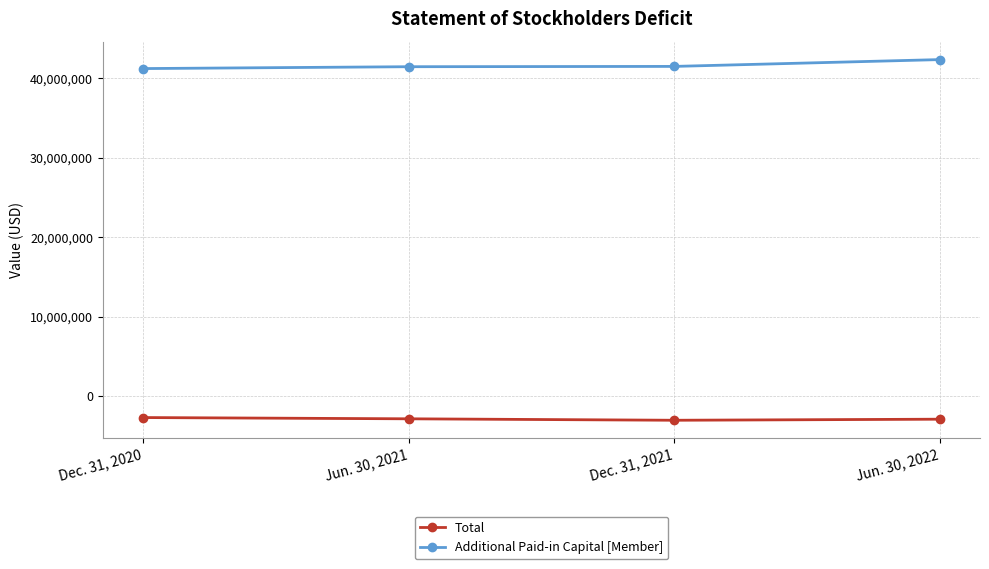

Is the value of Total at Jun. 30, 2021 greater than the value of Additional Paid-in Capital [Member] at Dec. 31, 2021?

No